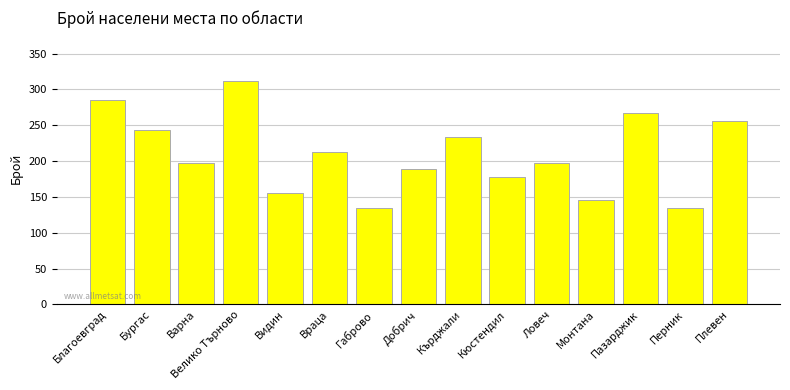

Where does the data first go above 198?

Благоевград